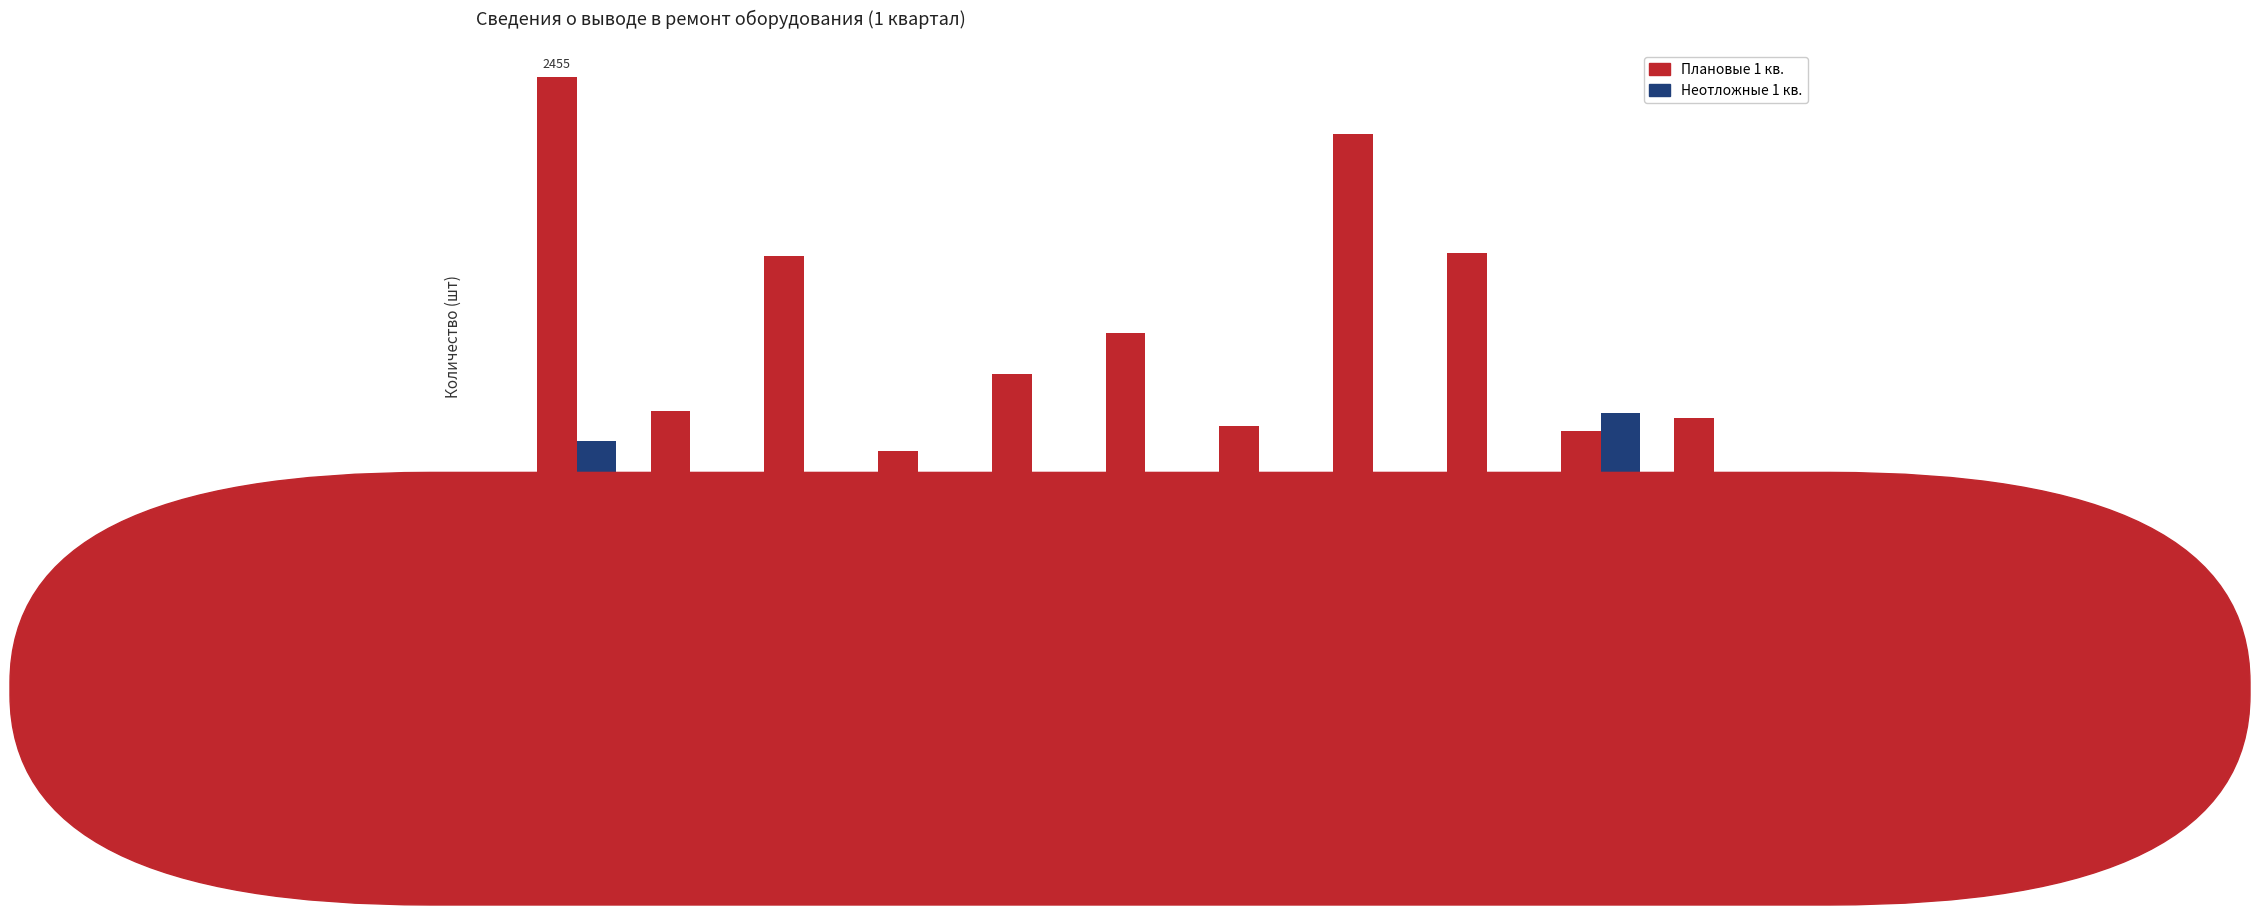

What is the sum of all Плановые 1 кв. values?

14784